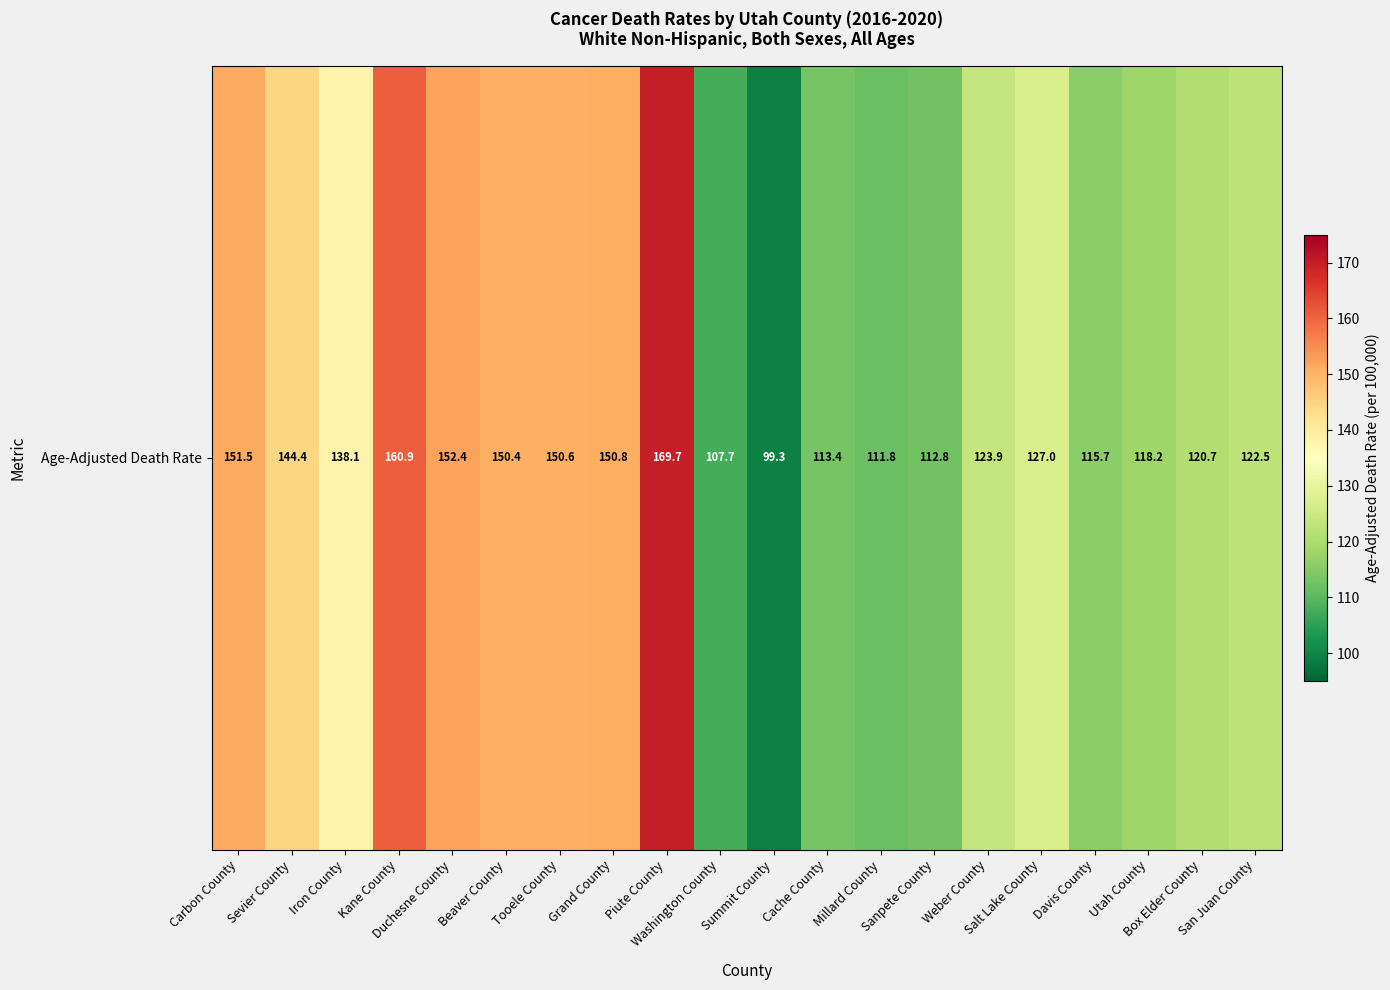

What is the maximum value shown in the chart?

169.7